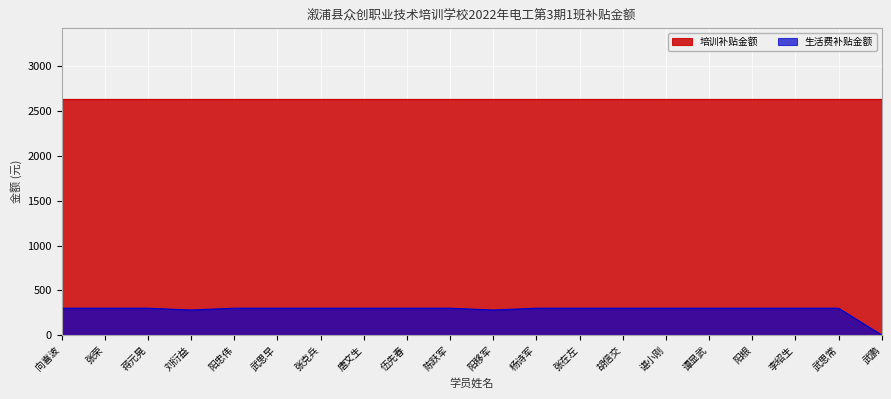

The value at 陈跃军 is 300. True or false?

True